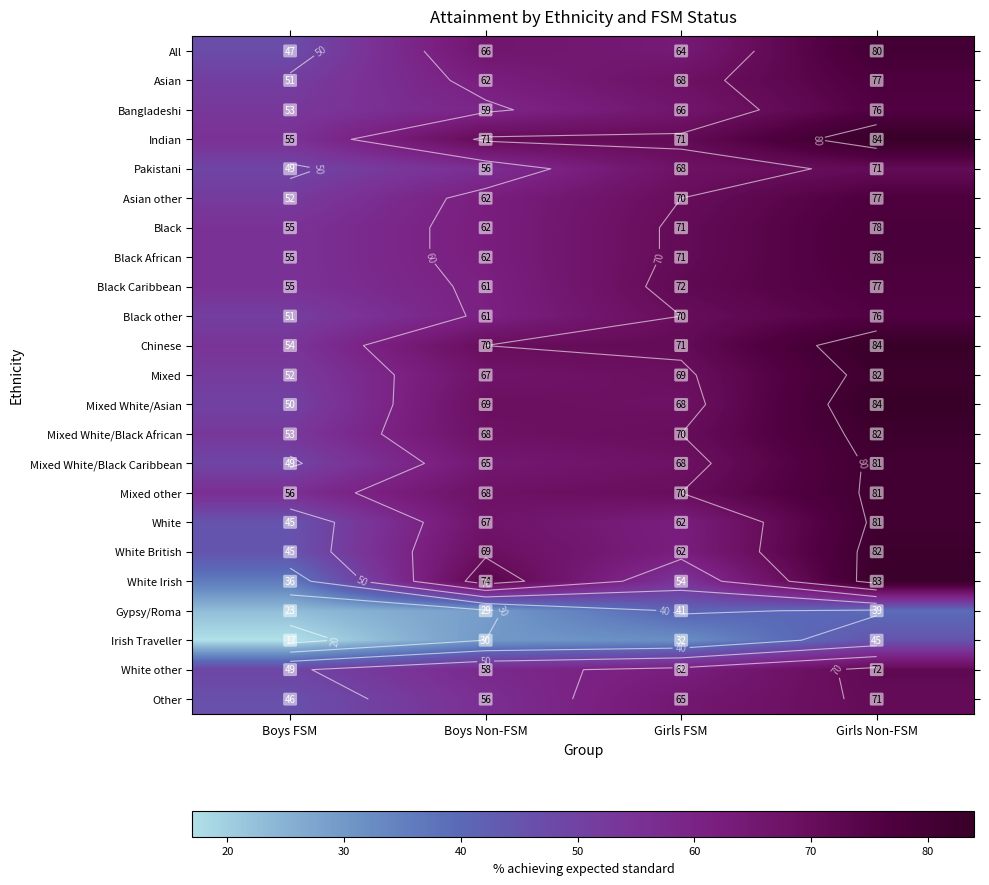

What is the spread (max minus min) of values at Boys Non-FSM?

45